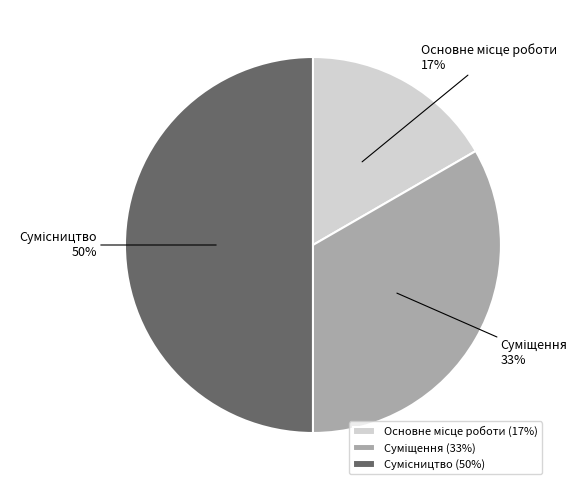

To the nearest percent, what is the difference between the largest and smallest slice percentages?

33%